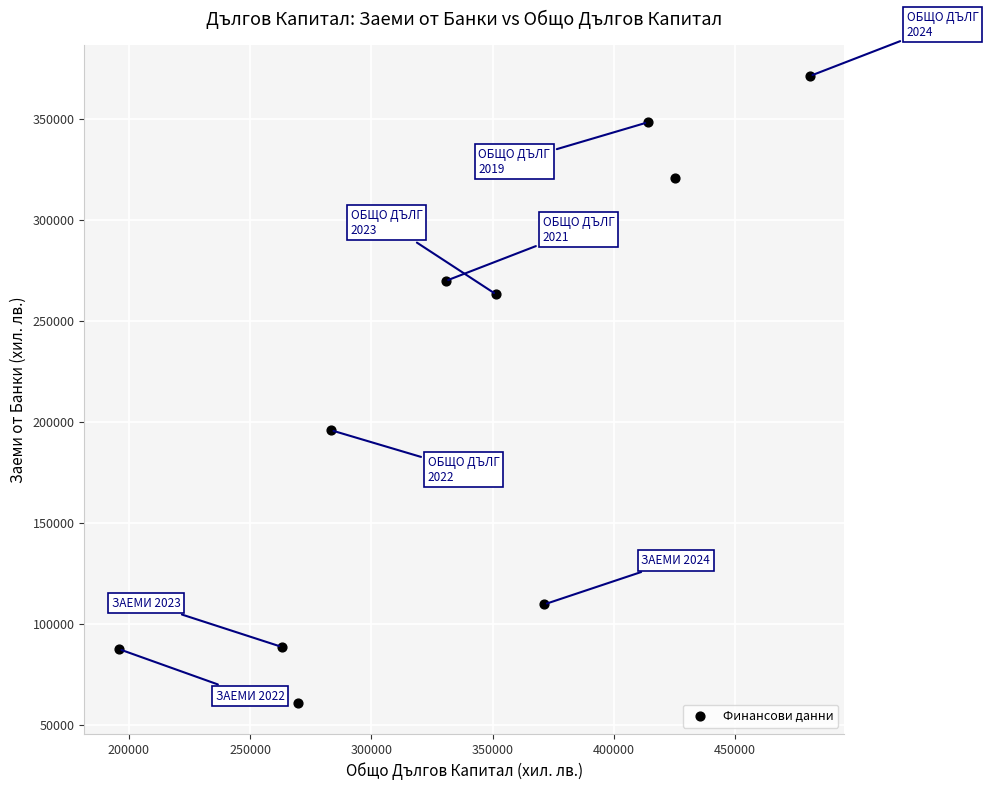

What is the average Y value?

211573